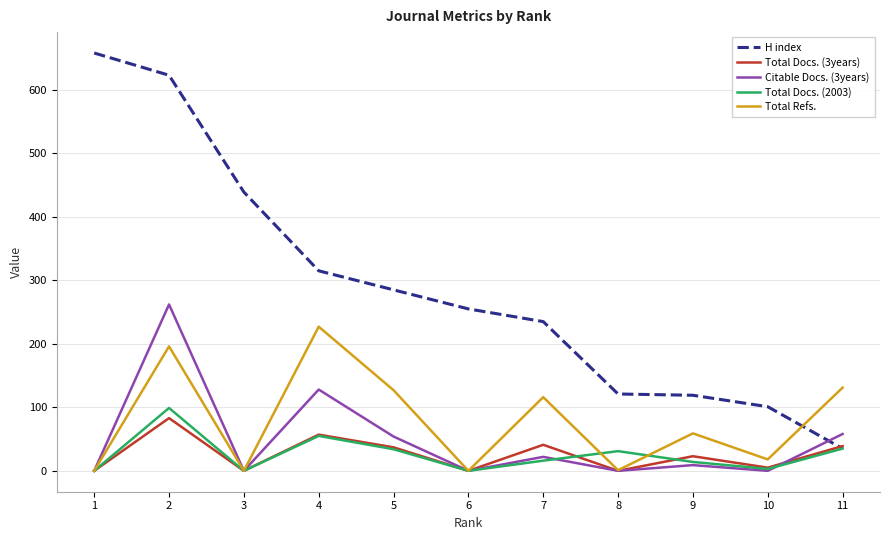

What is the greatest value displayed?

658